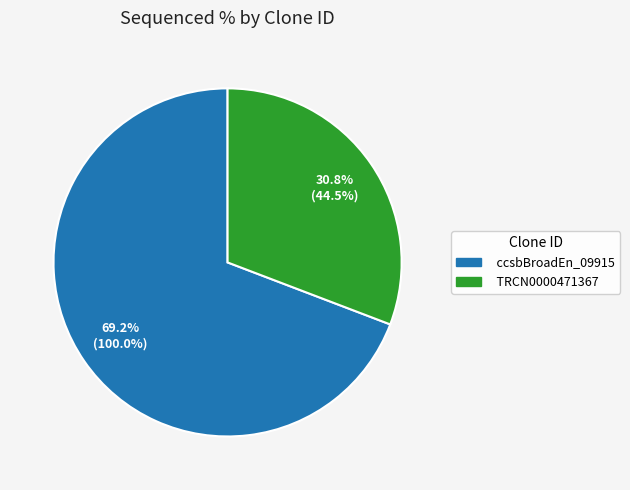

Is there any slice that represents more than half of the pie?

Yes